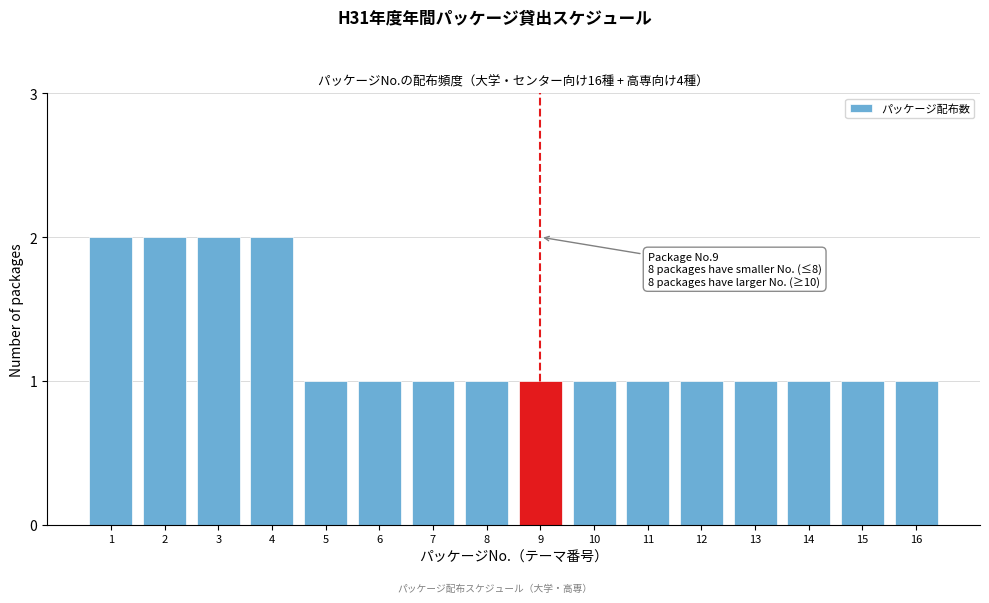

Reading left to right, list all the values displayed in this chart.

1=2	2=2	3=2	4=2	5=1	6=1	7=1	8=1	9=1	10=1	11=1	12=1	13=1	14=1	15=1	16=1